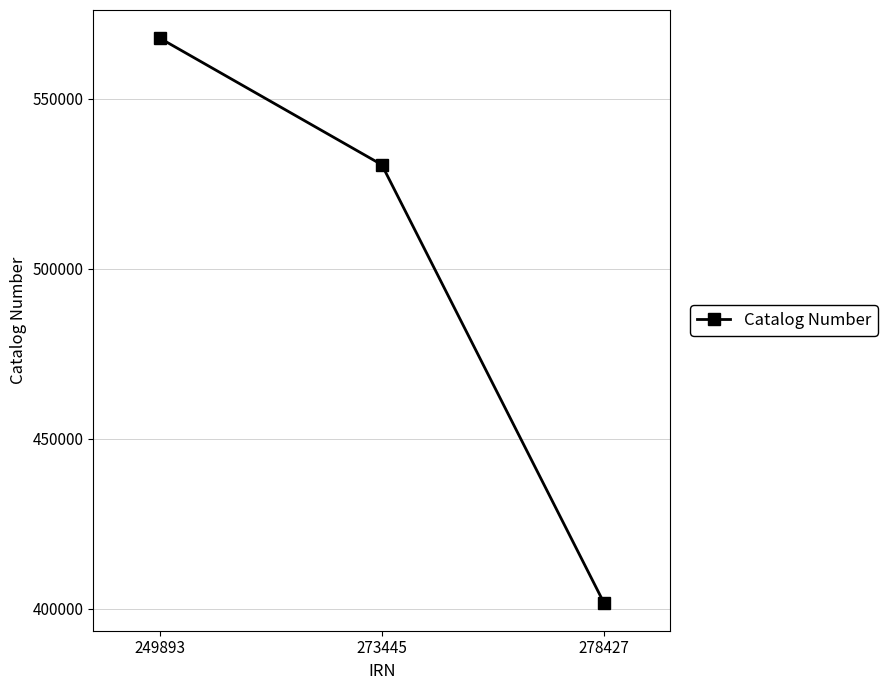

The value at 278427 is 401823. True or false?

True